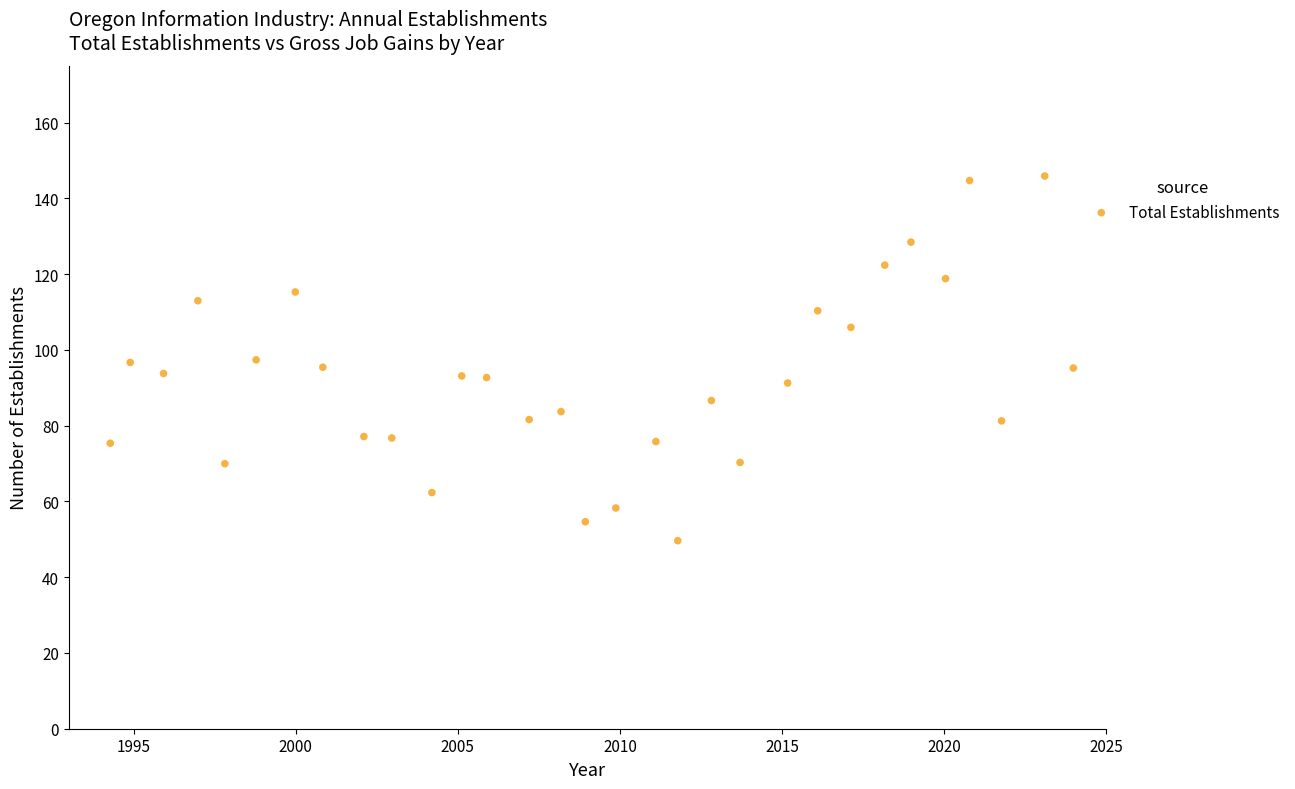

What is the range of Y values (max minus min)?

96.3